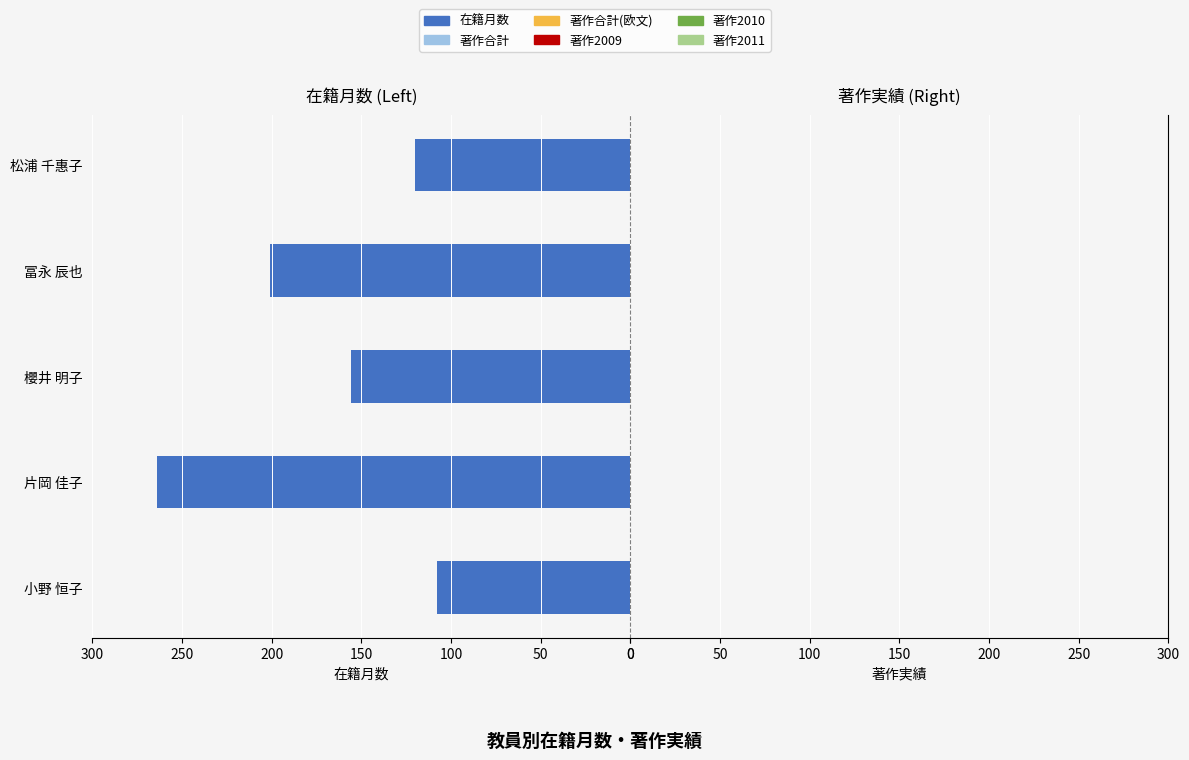

True or false: the data shows 383 at 片岡 佳子.

False